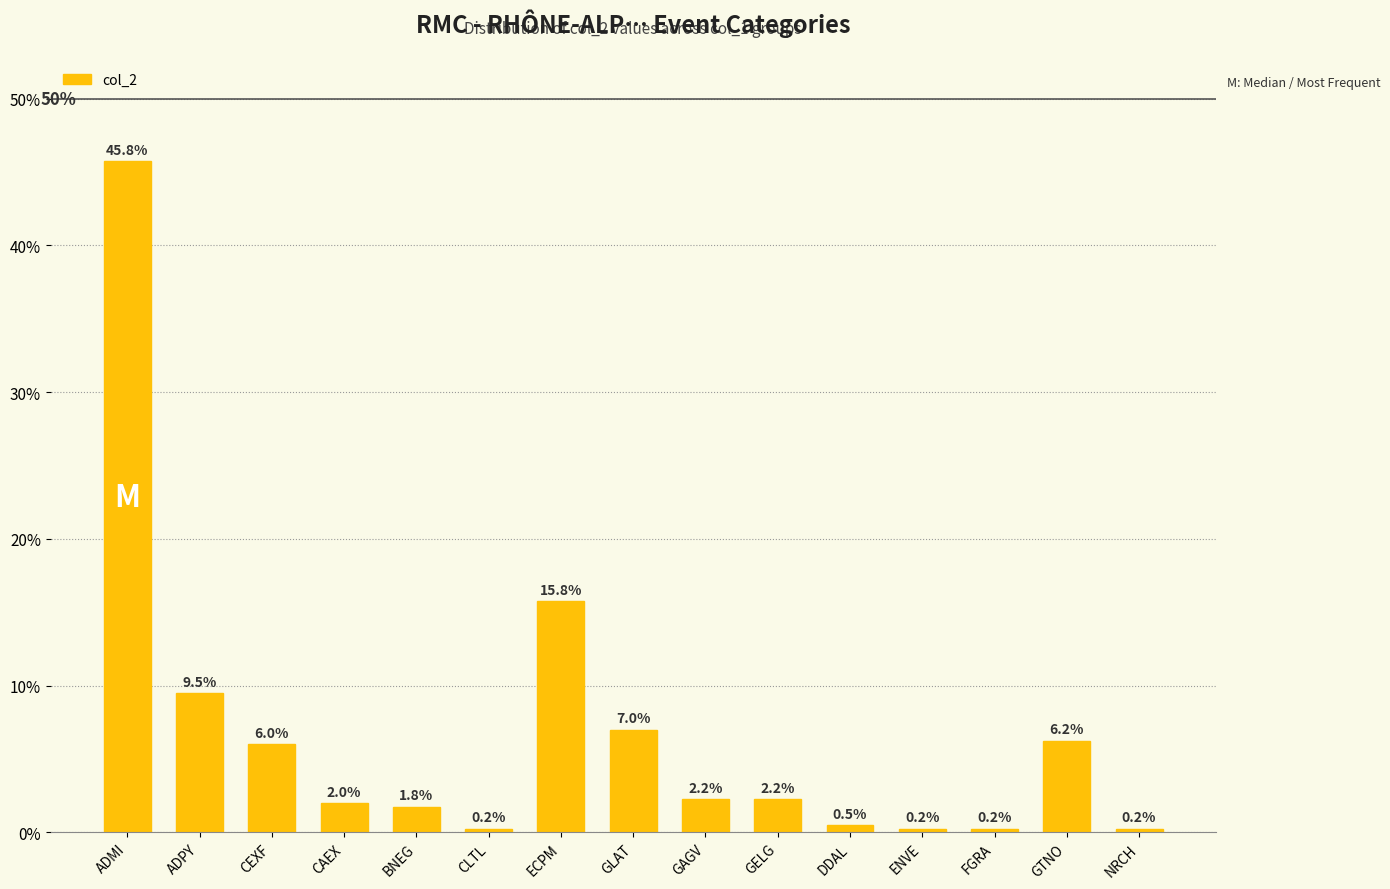

What is the label of the 8th bar from the right?

GLAT